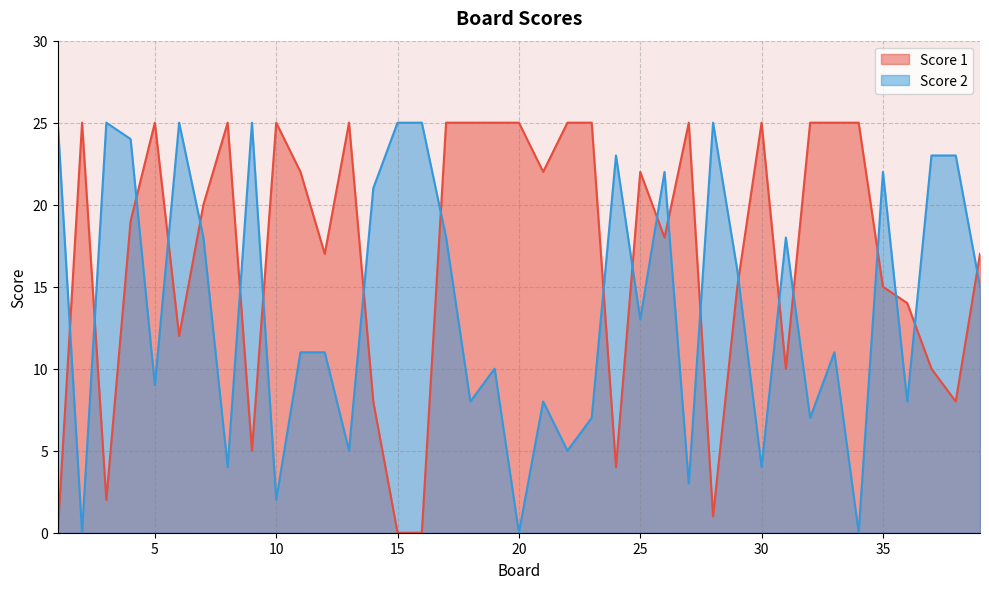

The Score 2 series shows 4 at 8. True or false?

True